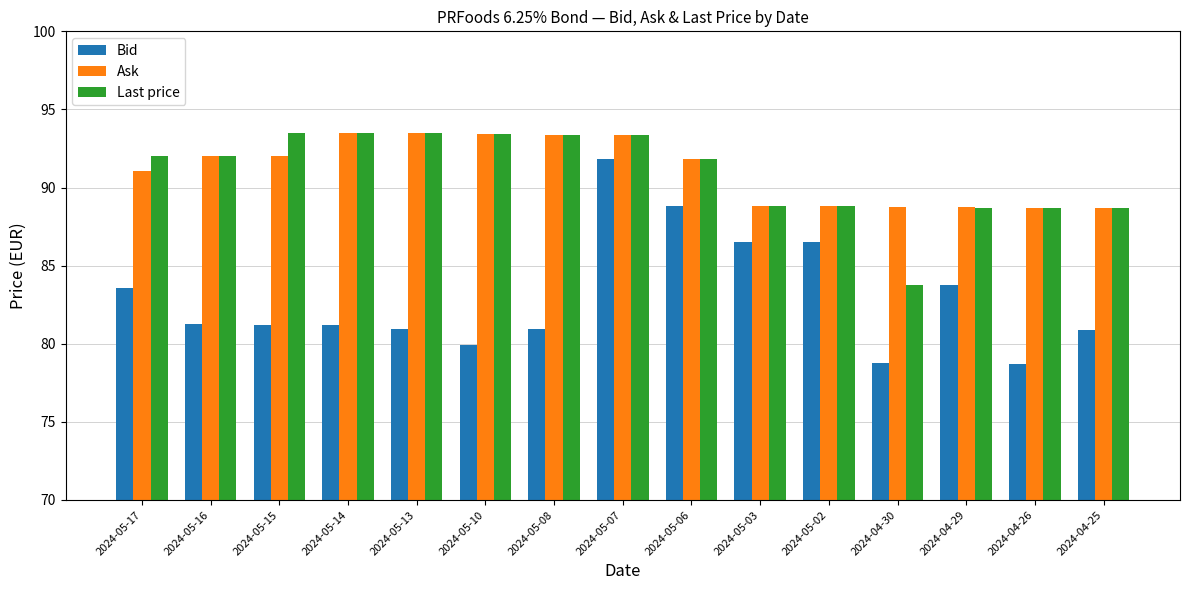

What is the difference between the maximum and minimum values in the Ask series?

4.8